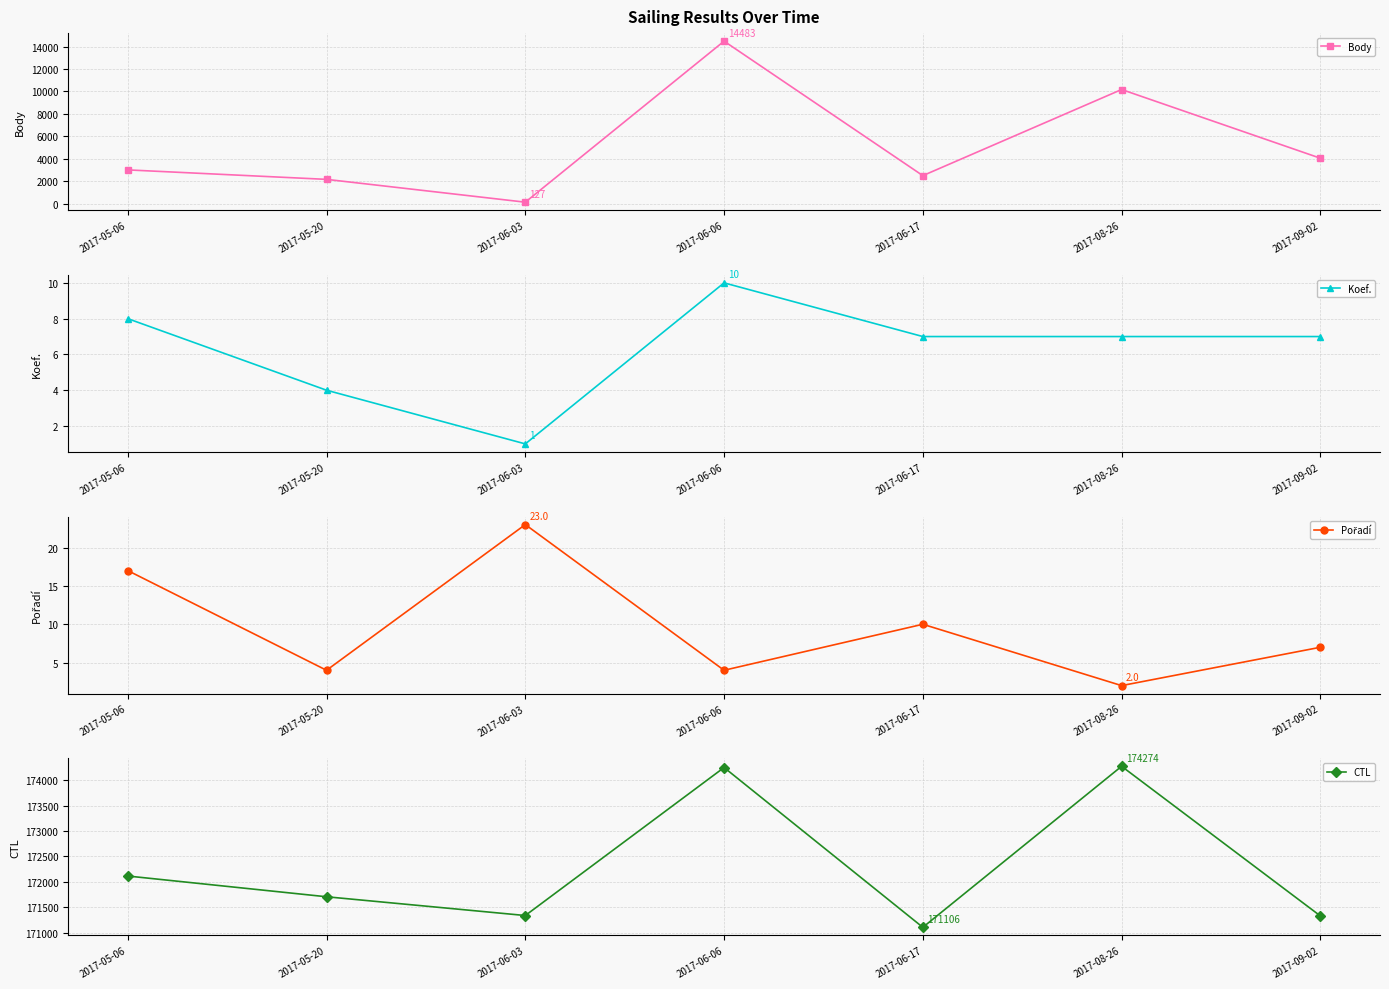

At which label does CTL first exceed 171707?

2017-05-06